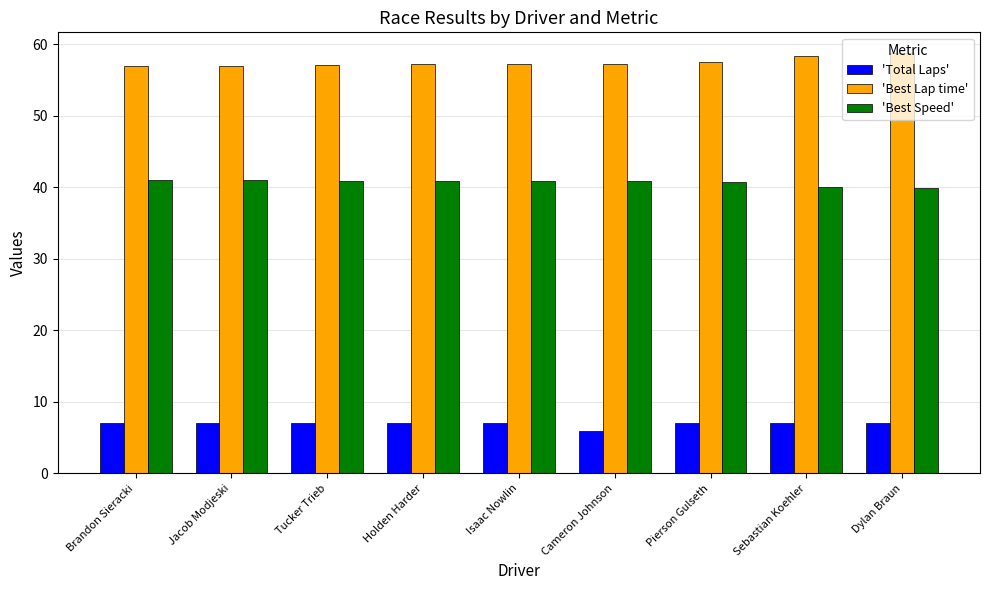

What is the label of the 1st bar from the left?

Brandon Sieracki